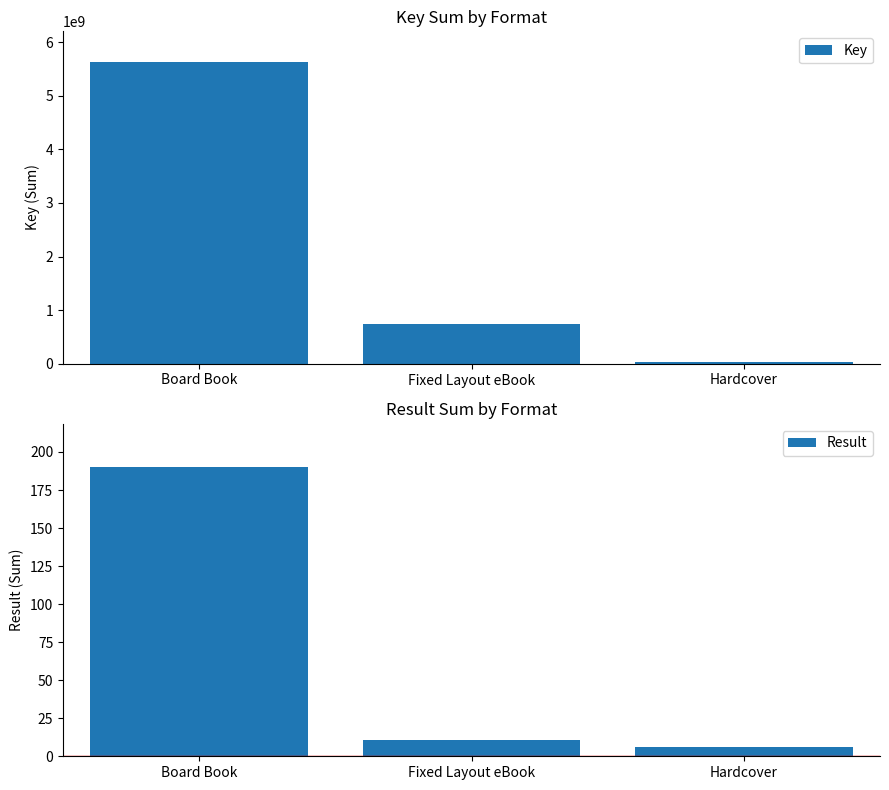

Rank the series at Fixed Layout eBook from highest to lowest value.

Key, Result